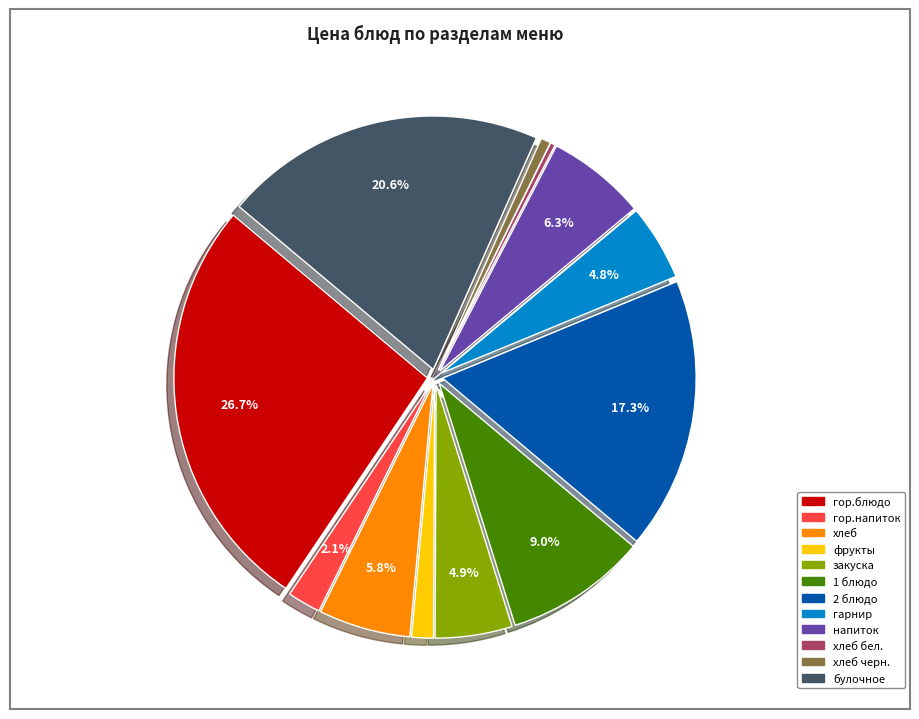

Does any single category account for the majority?

No